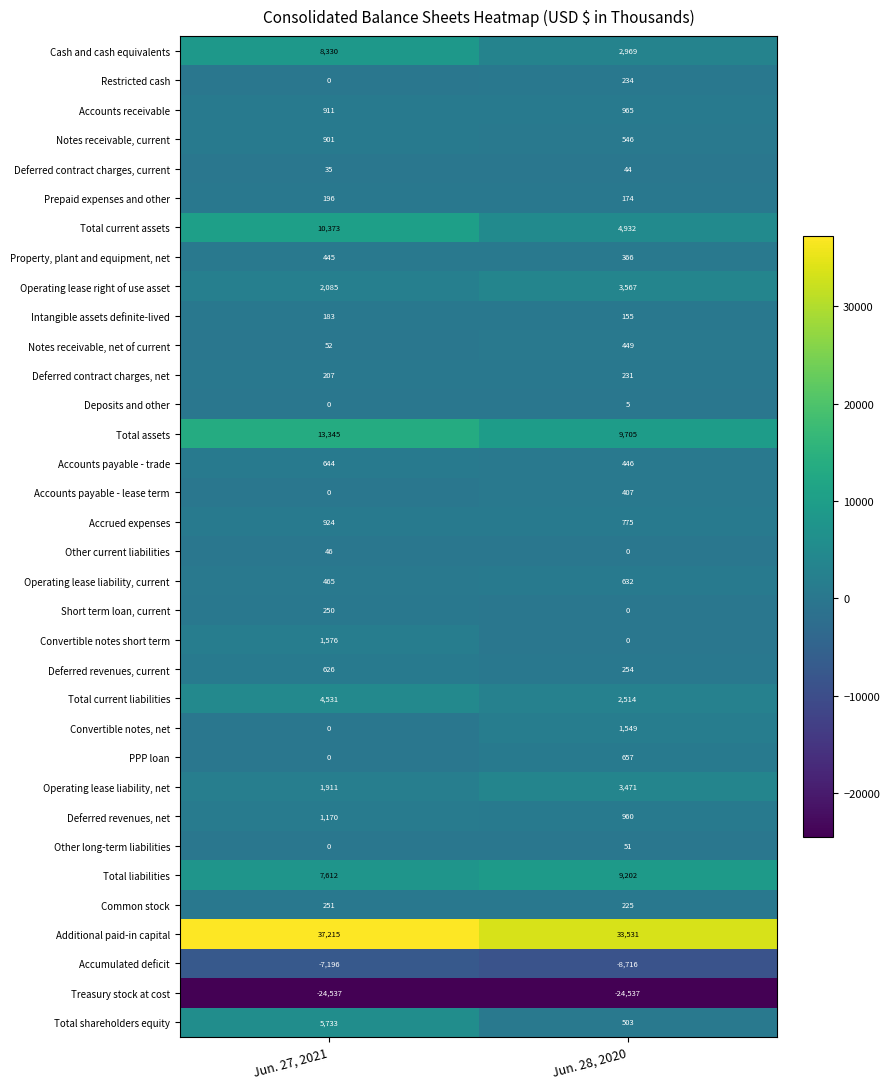

How many distinct data groups are displayed?

34